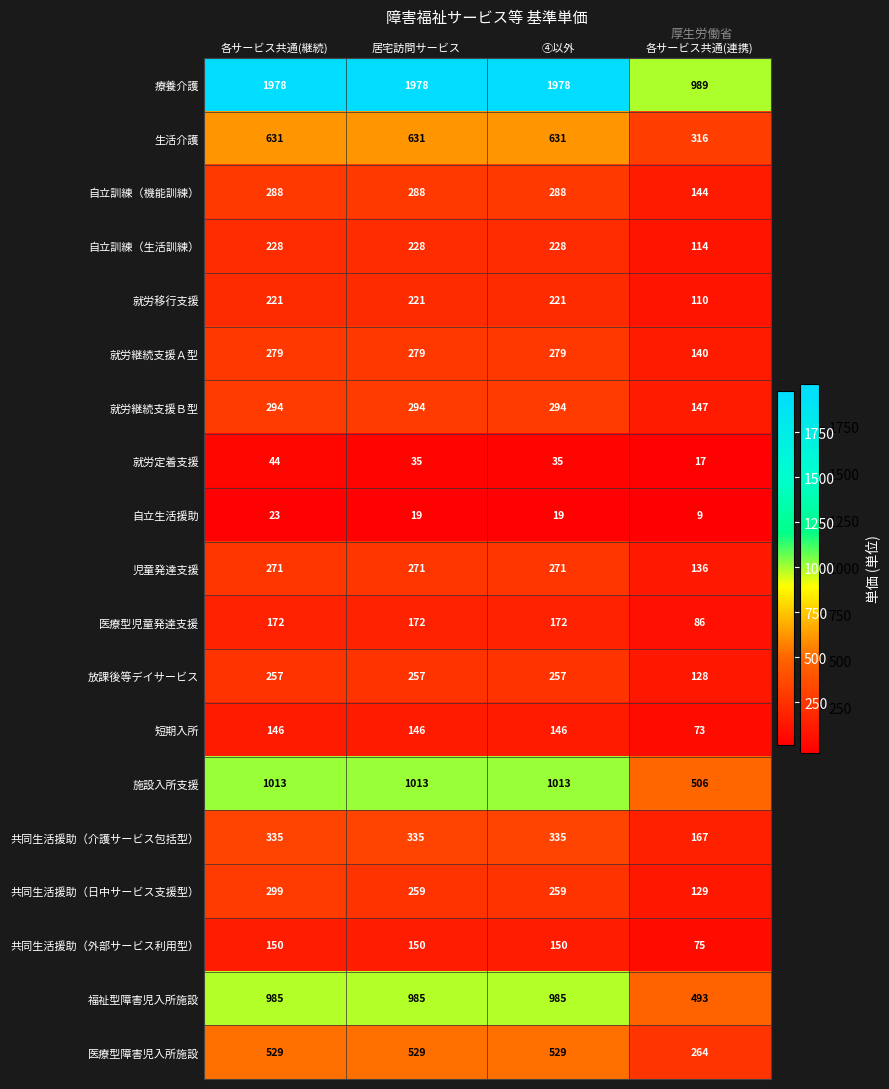

What is the difference between the maximum and minimum values in the 自立訓練（生活訓練） series?

114